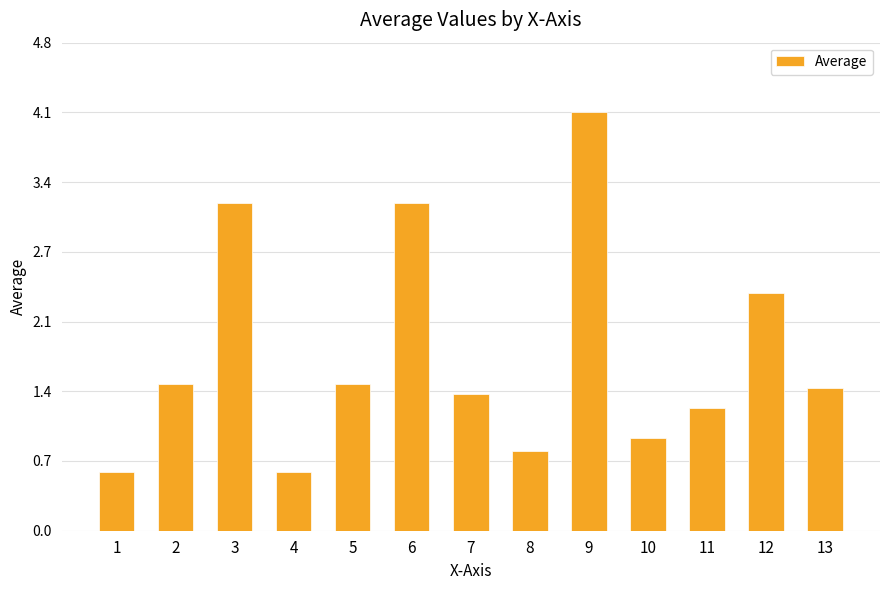

Is it true that the value at 13 is 2.5?

False